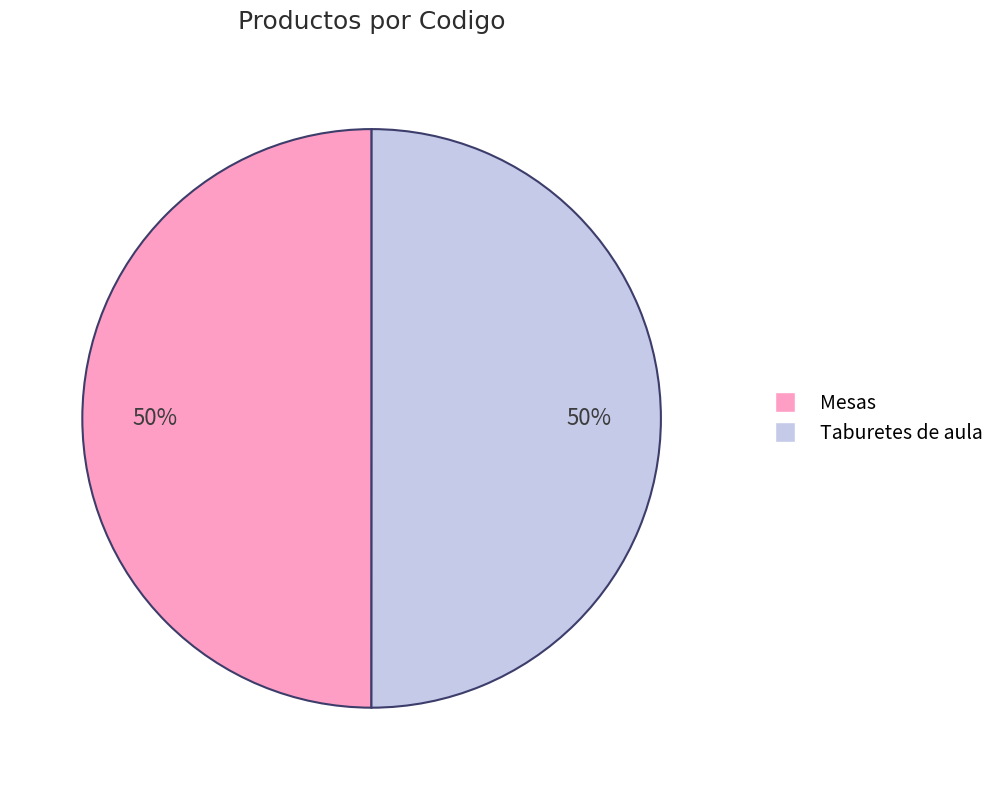

What is the ratio of the value at Mesas to the value at Taburetes de aula?

1.0